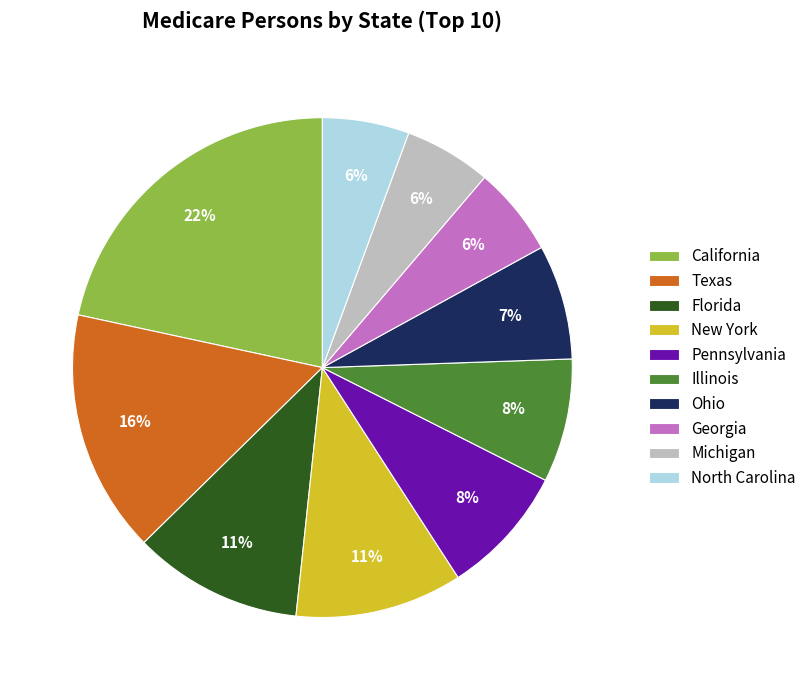

What is the largest slice in the pie chart?

California